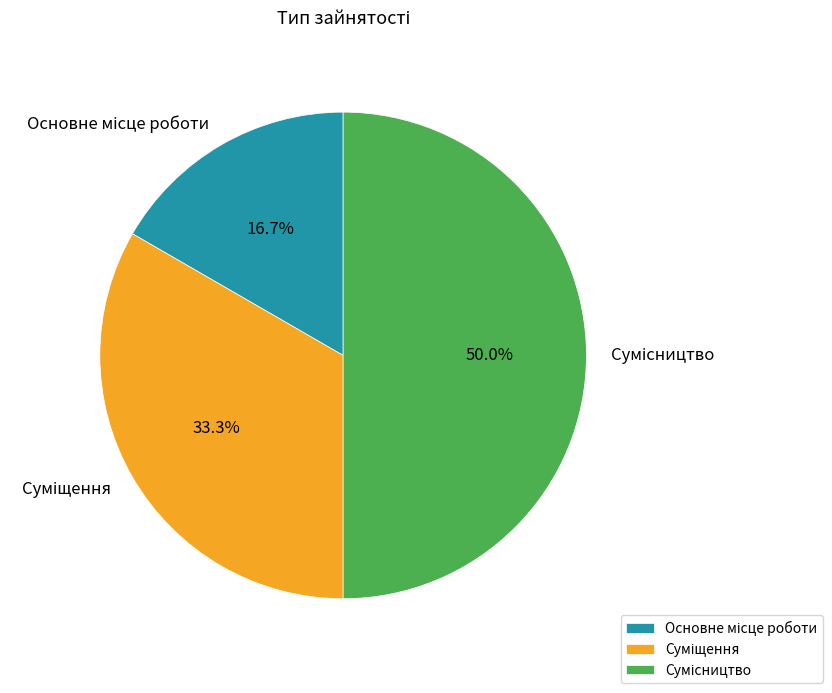

Rank the categories by value from lowest to highest.

Основне місце роботи, Суміщення, Сумісництво